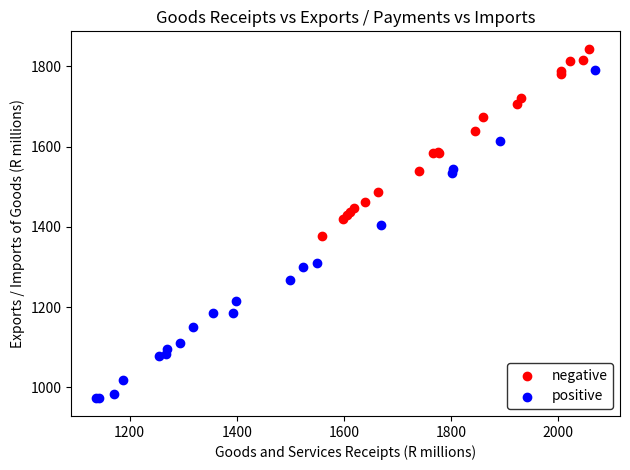

Which series contains the highest Y value?

negative